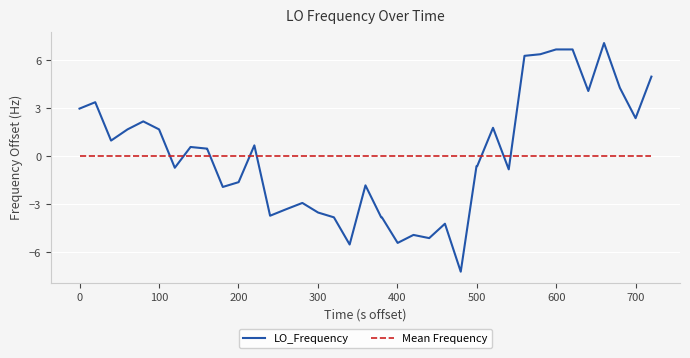

Reading left to right, transcribe all the data shown in this chart.

LO_Frequency: 3.0	3.4	1.0	1.7	2.2	1.7	-0.7	0.6	0.5	0.5	-1.9	-1.6	0.7	-3.7	-3.3	-2.9	-3.5	-3.8	-5.5	-1.8	-3.8	-3.8	-5.4	-4.9	-5.1	-4.2	-7.2	-0.6	-0.6	1.8	-0.8	6.3	6.4	6.7	6.7	4.1	7.1	4.3	2.4	5.0
Mean Frequency: 0.0	0.0	0.0	0.0	0.0	0.0	0.0	0.0	0.0	0.0	0.0	0.0	0.0	0.0	0.0	0.0	0.0	0.0	0.0	0.0	0.0	0.0	0.0	0.0	0.0	0.0	0.0	0.0	0.0	0.0	0.0	0.0	0.0	0.0	0.0	0.0	0.0	0.0	0.0	0.0